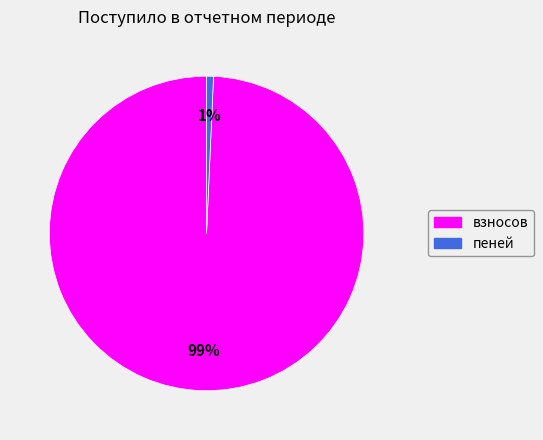

To the nearest percent, what is the combined percentage of взносов and пеней?

100%